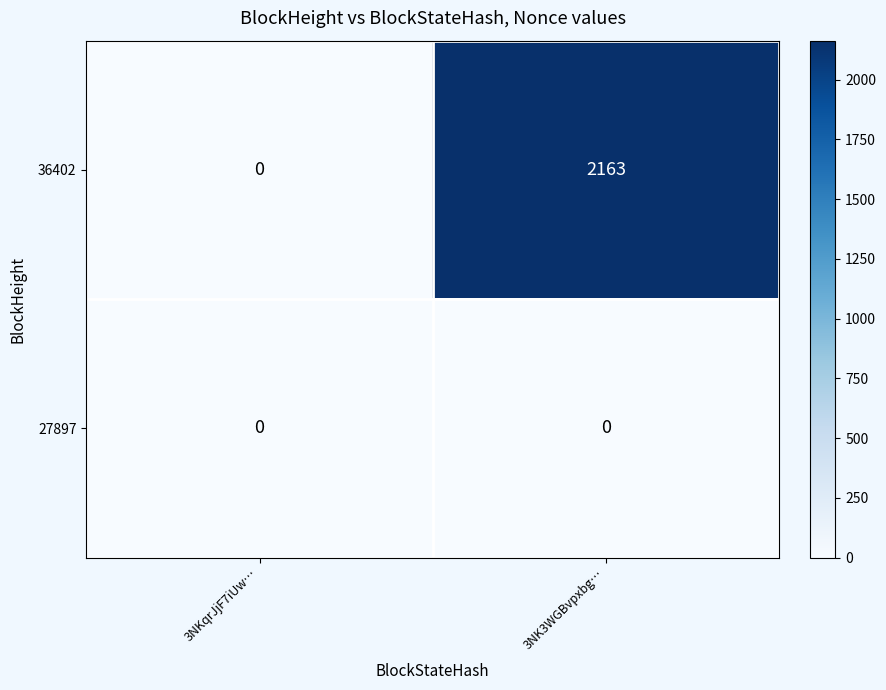

Where is 36402 nearest to the value 1081?

3NKqrJjF7iUw…